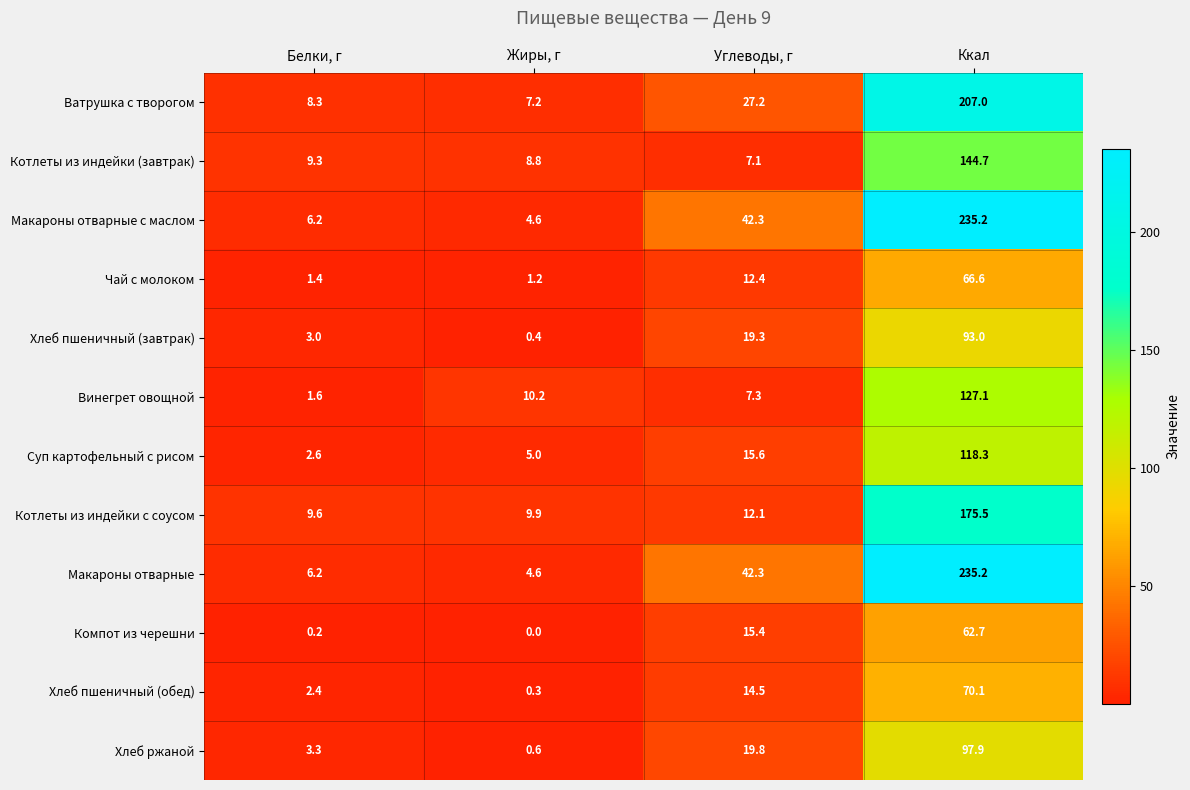

Is it true that Суп картофельный с рисом equals 5.0 at Жиры, г?

True